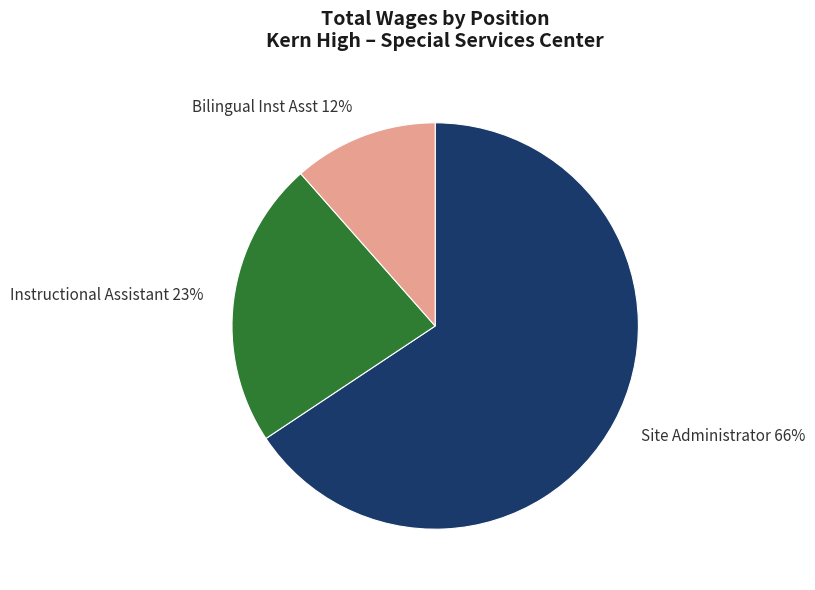

To the nearest percent, what is the average slice percentage?

33%